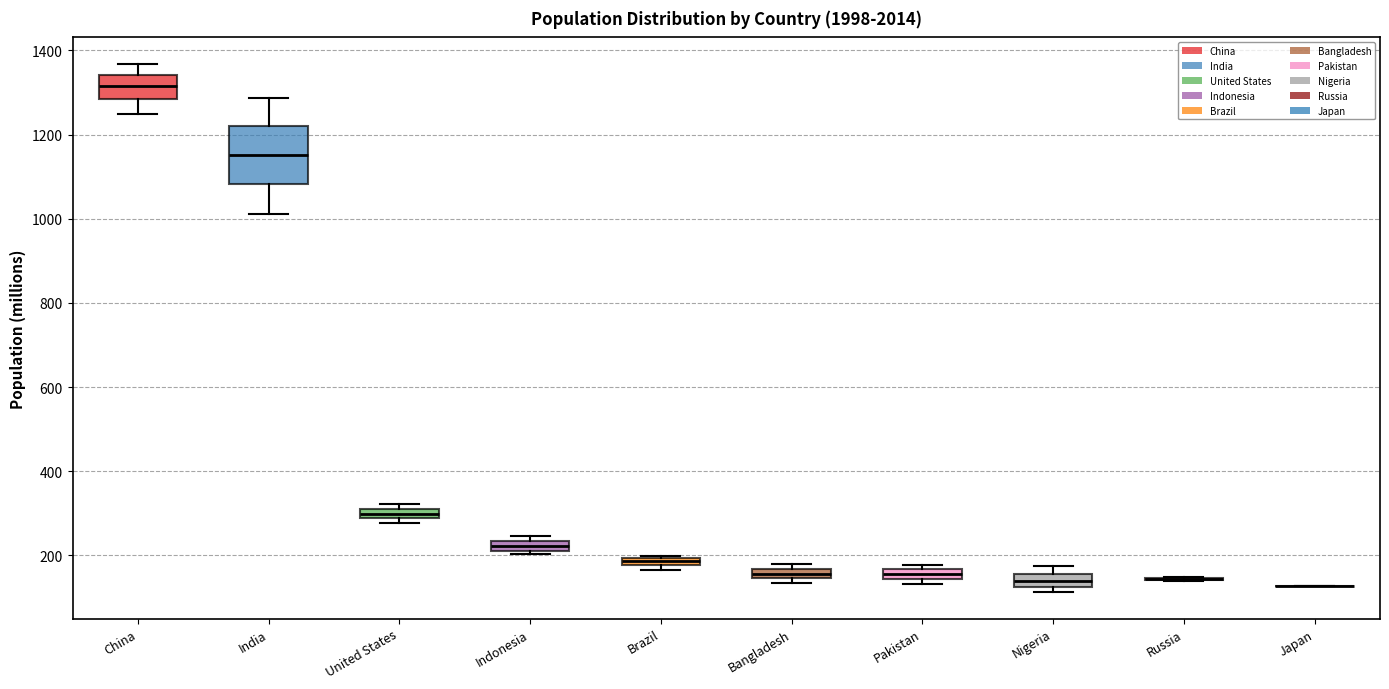

Comparing the boxes themselves (not the whiskers), which one is the tallest?

India